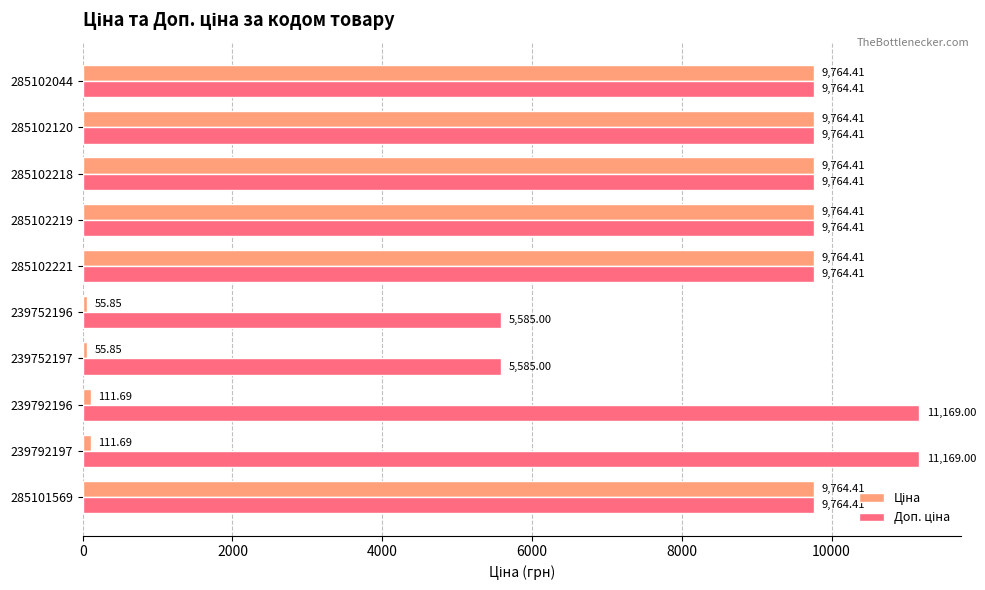

At how many categories does at least one series exceed 9097?

8